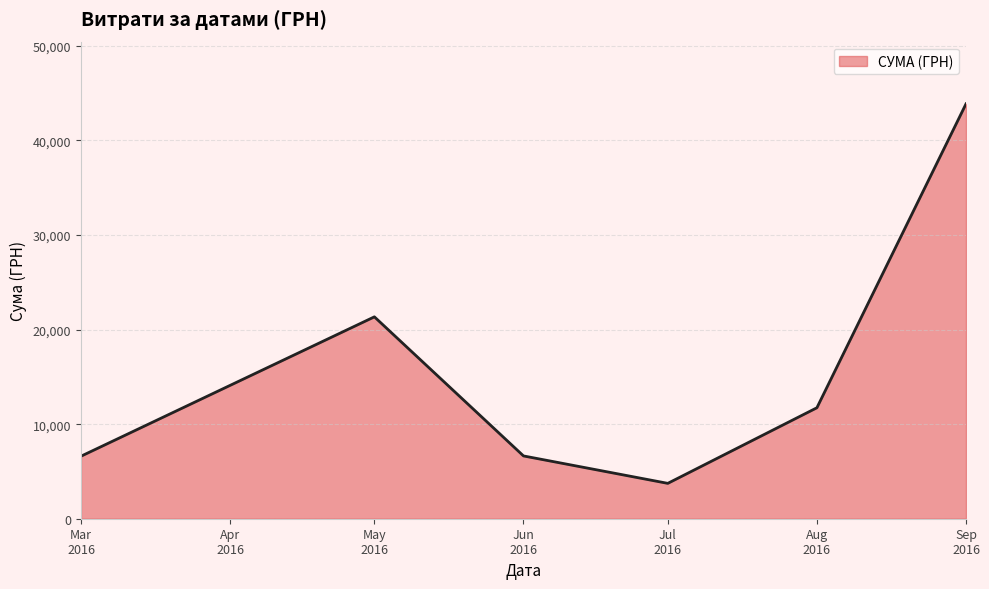

What is the smallest value displayed?

3740.0